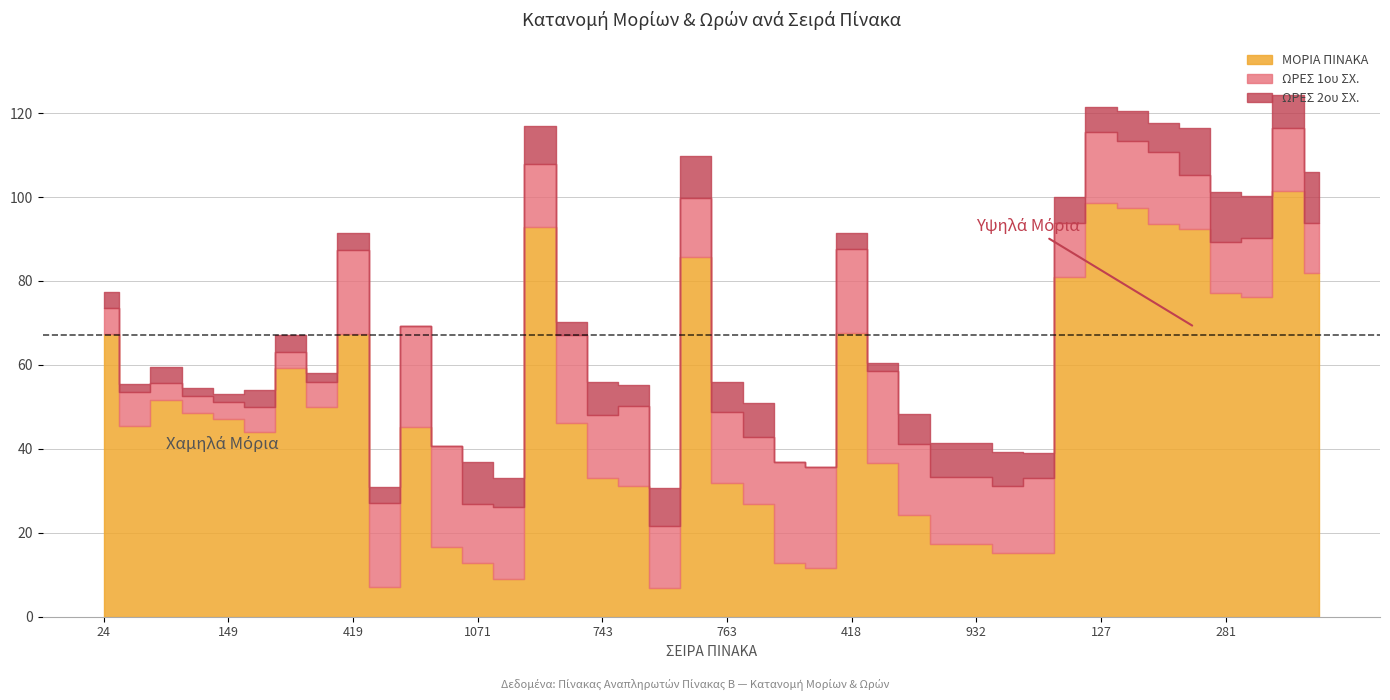

In ΩΡΕΣ 1ου ΣΧ., how many points are higher than both neighbors (excluding endpoints)?

11